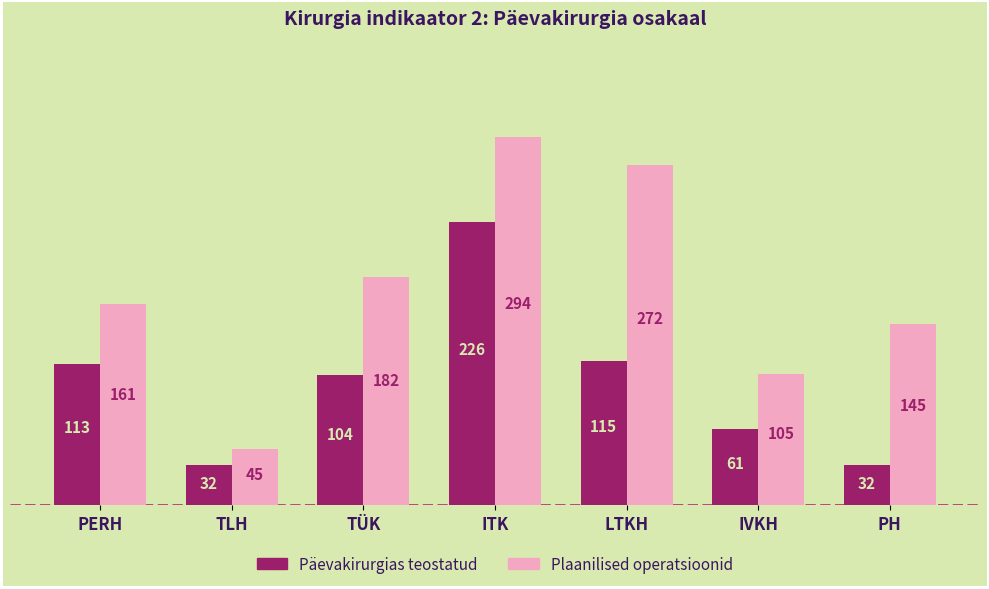

What position from the right is PH?

1